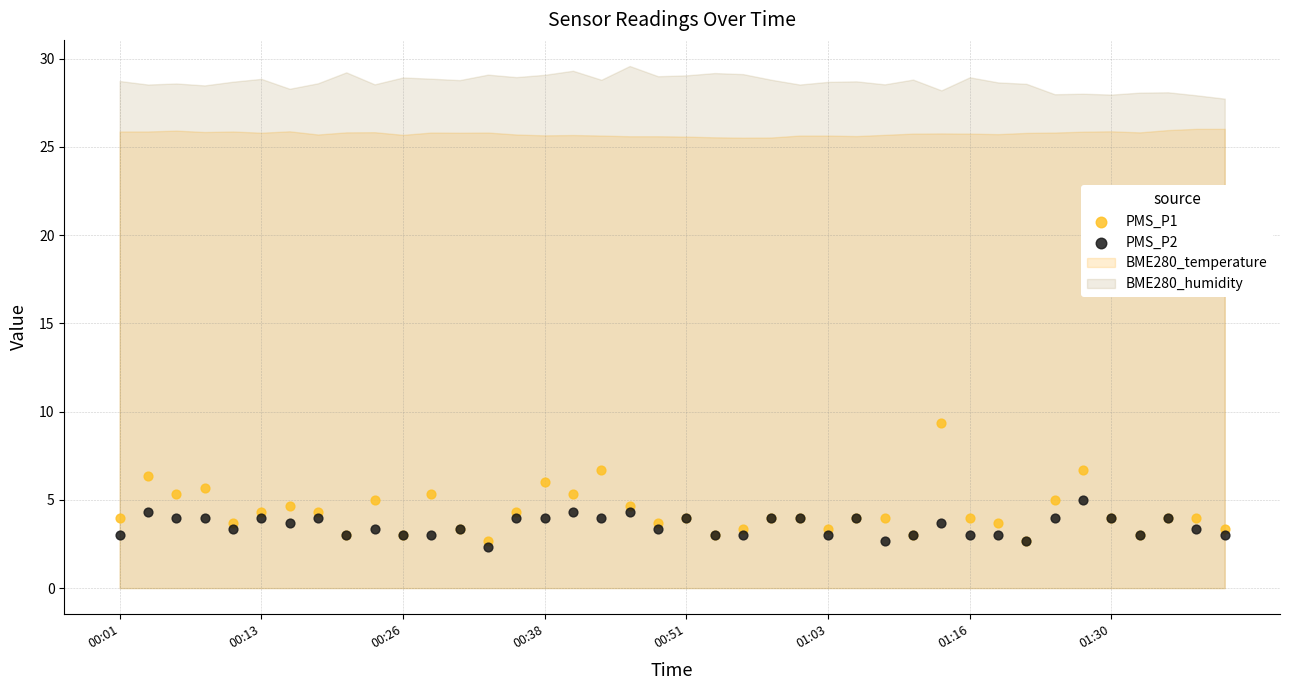

Which series reaches the maximum Y coordinate?

PMS_P1